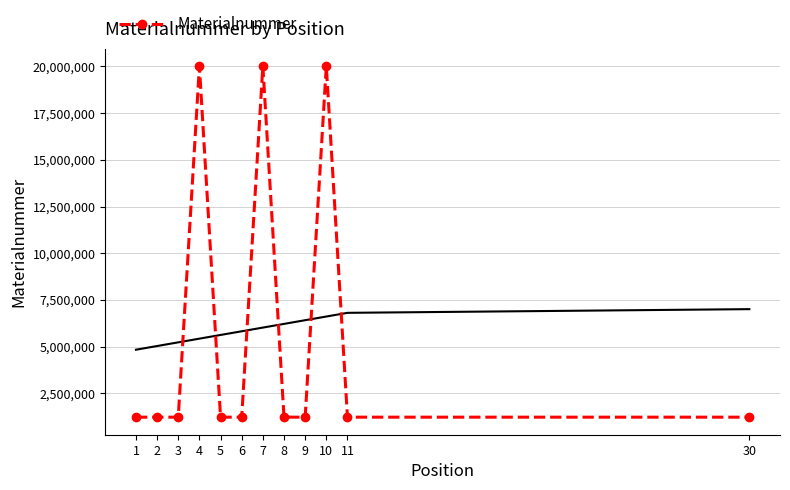

How many lines are shown in the chart?

1